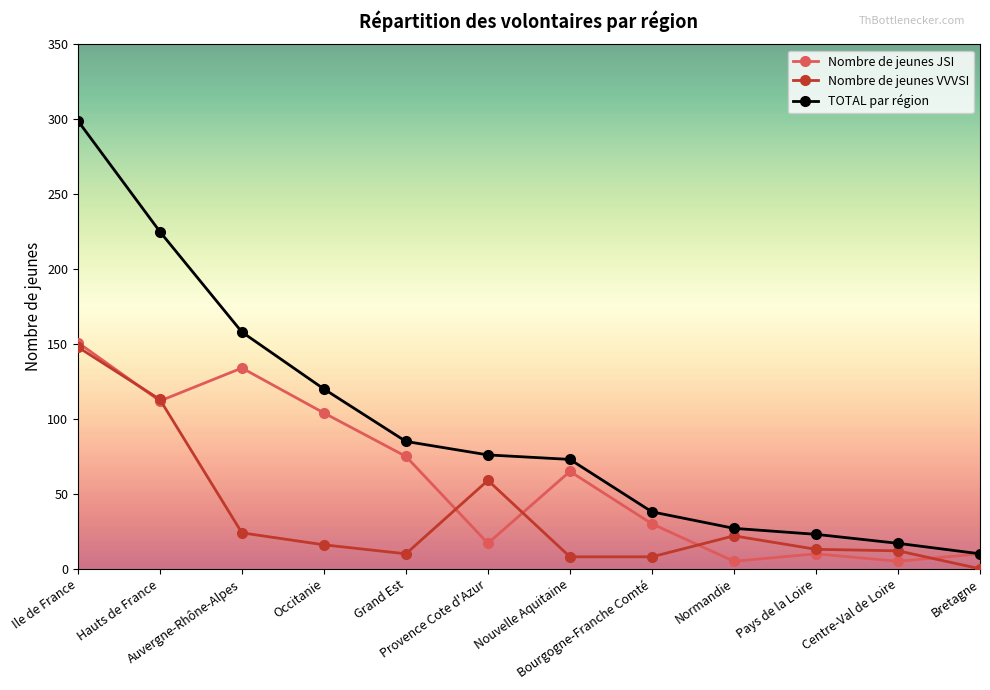

Which series has the widest spread of values?

TOTAL par région